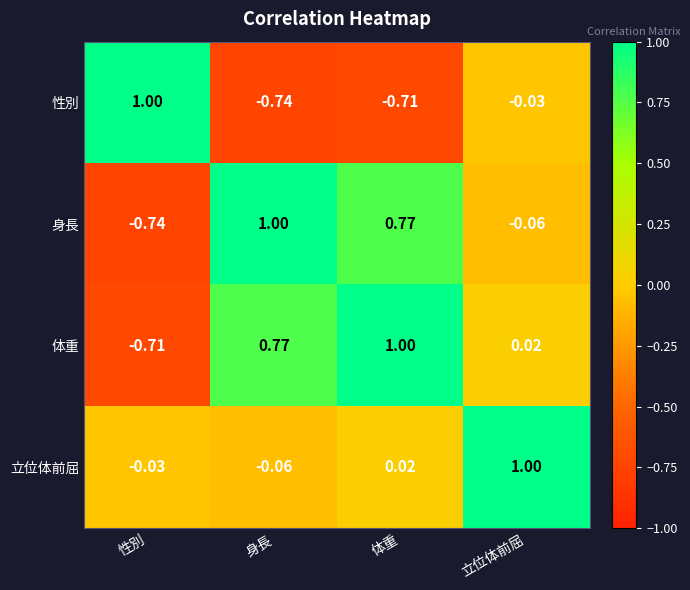

Which series has the largest total across all categories?

体重